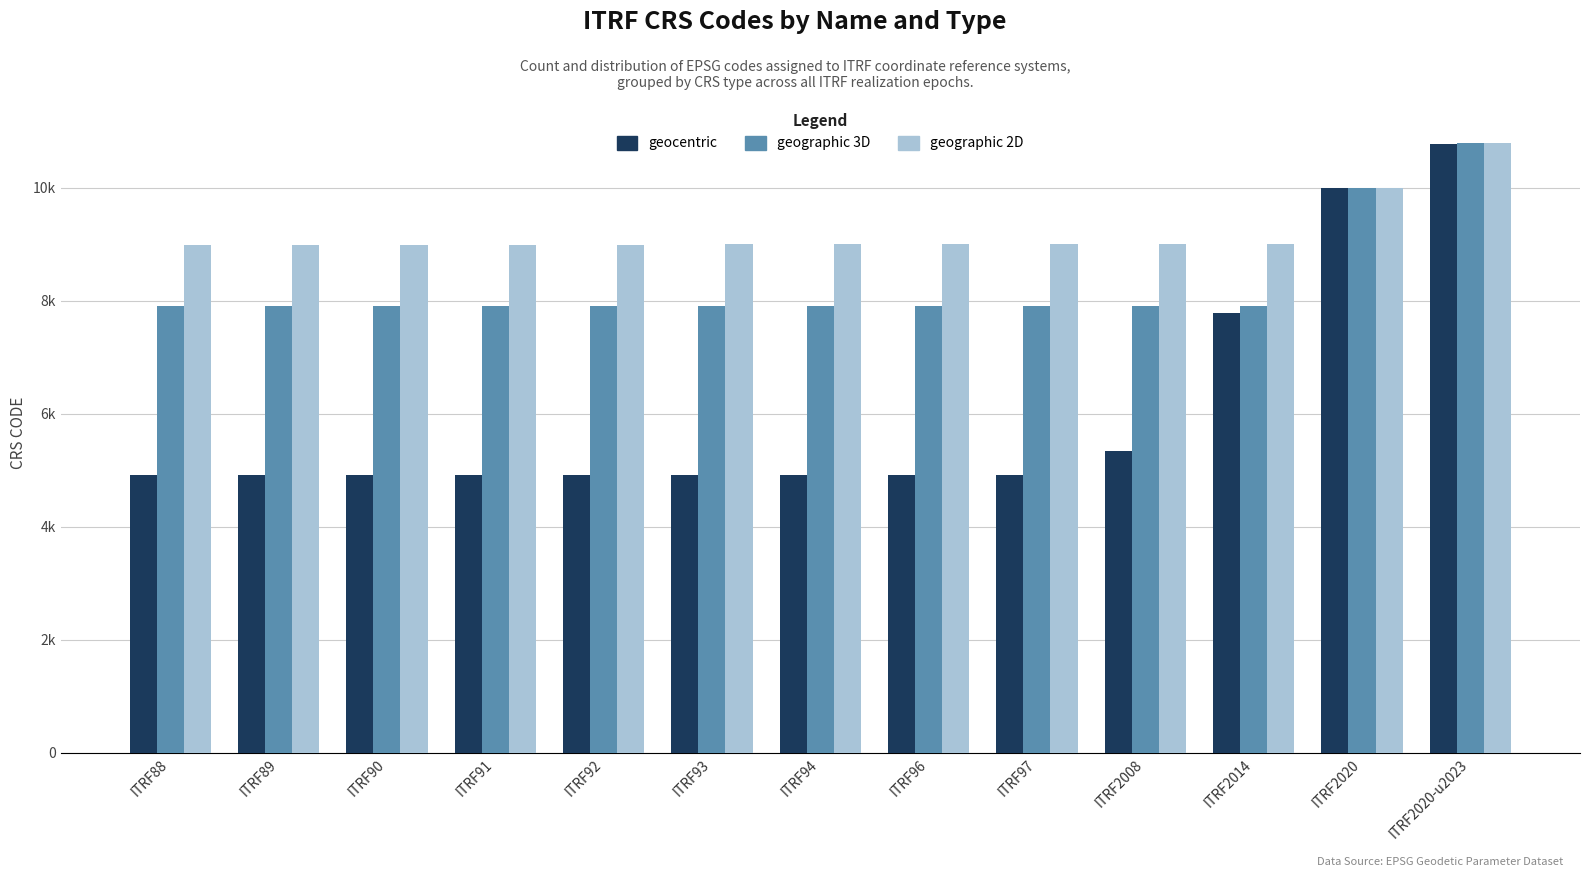

What are all the series names shown in the legend?

geocentric, geographic 3D, geographic 2D